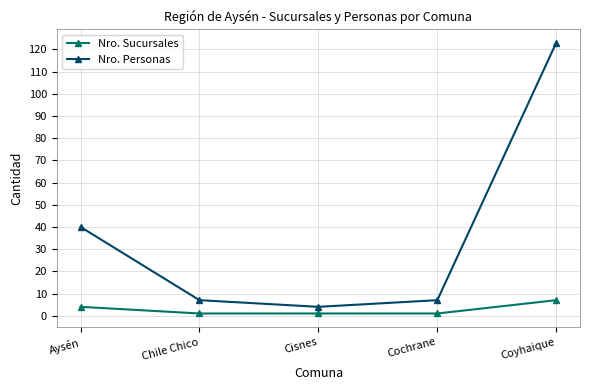

What is the maximum value for Nro. Sucursales?

7